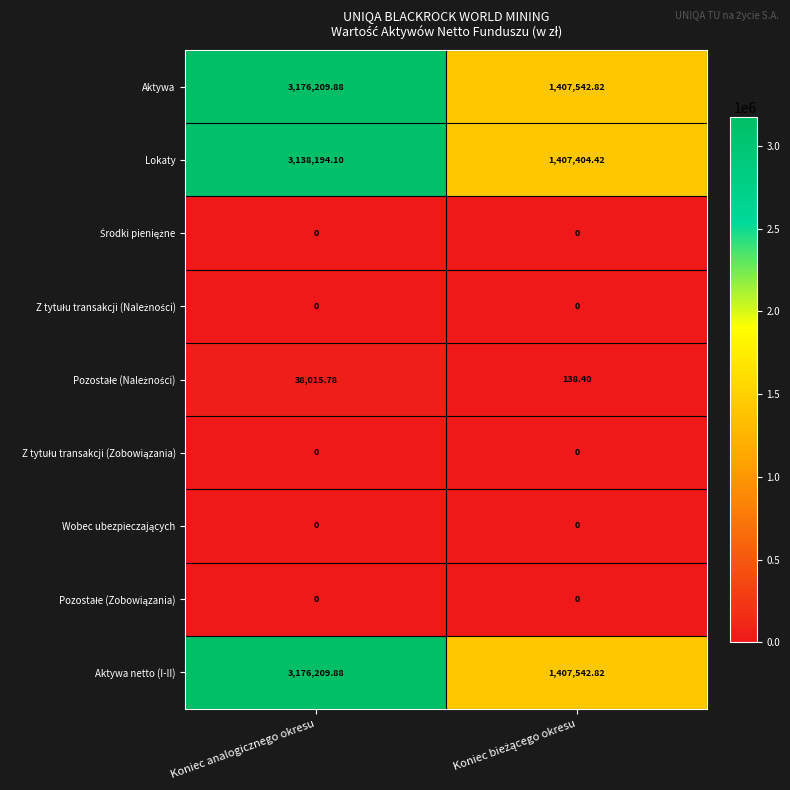

How many distinct data groups are displayed?

9